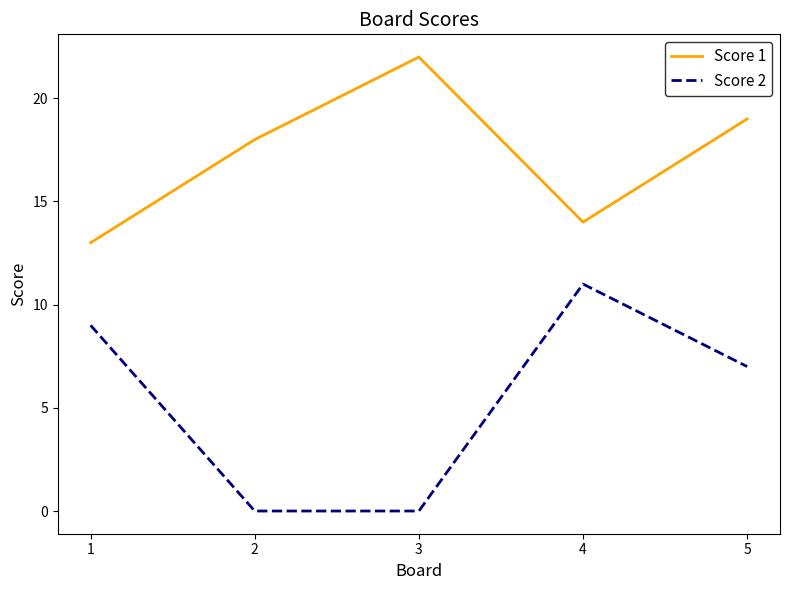

Rank the series at 3 from highest to lowest value.

Score 1, Score 2